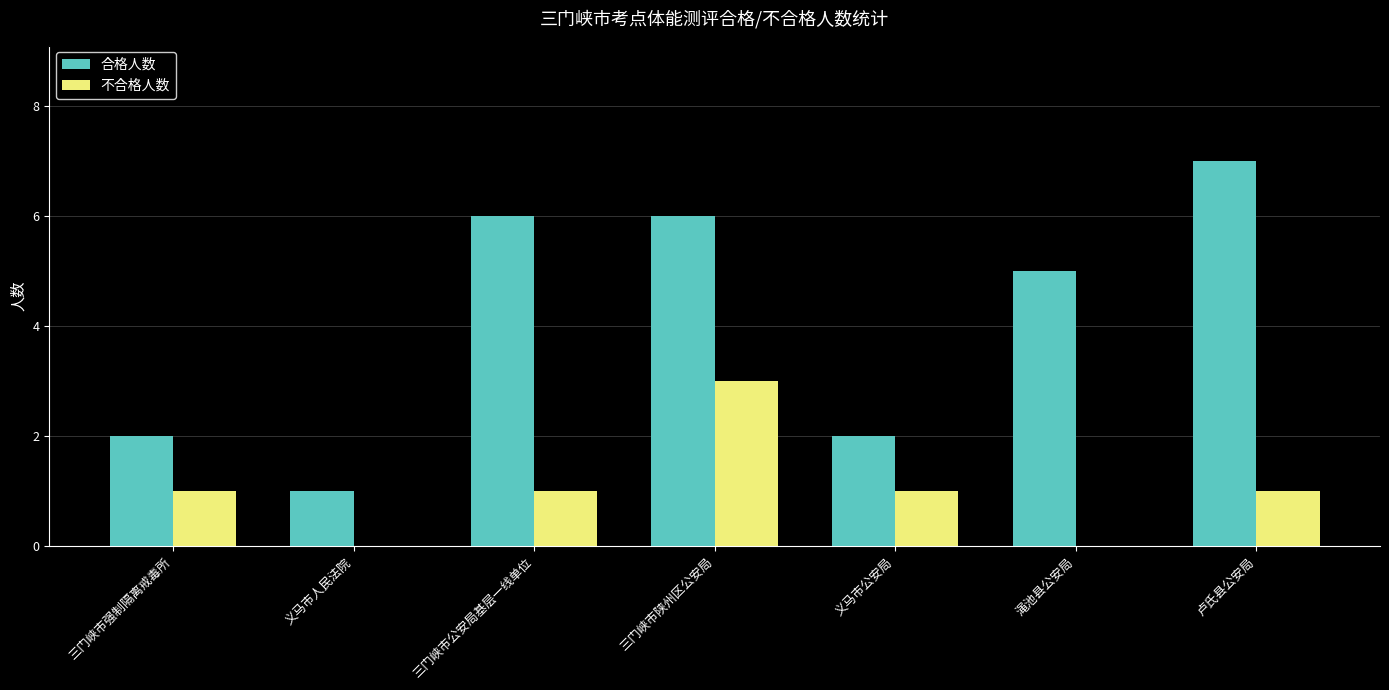

Which series has the largest total across all categories?

合格人数